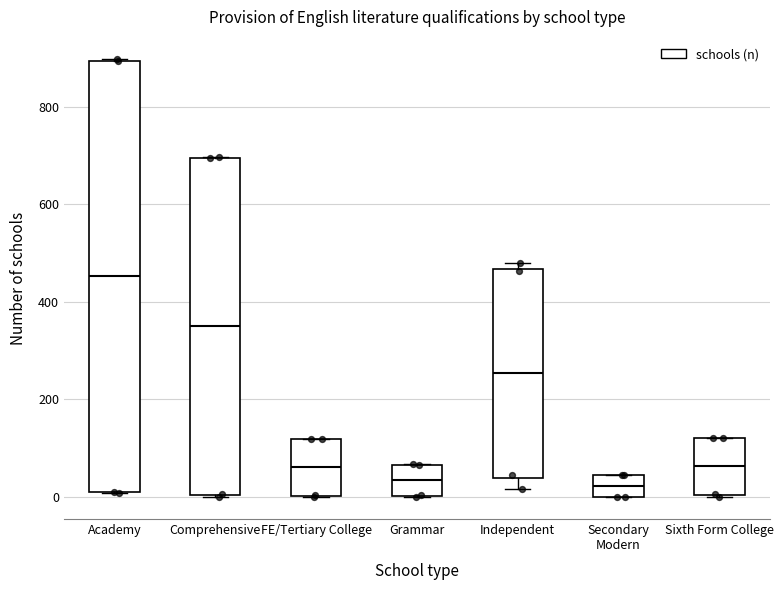

Comparing the boxes themselves (not the whiskers), which one is the tallest?

Academy